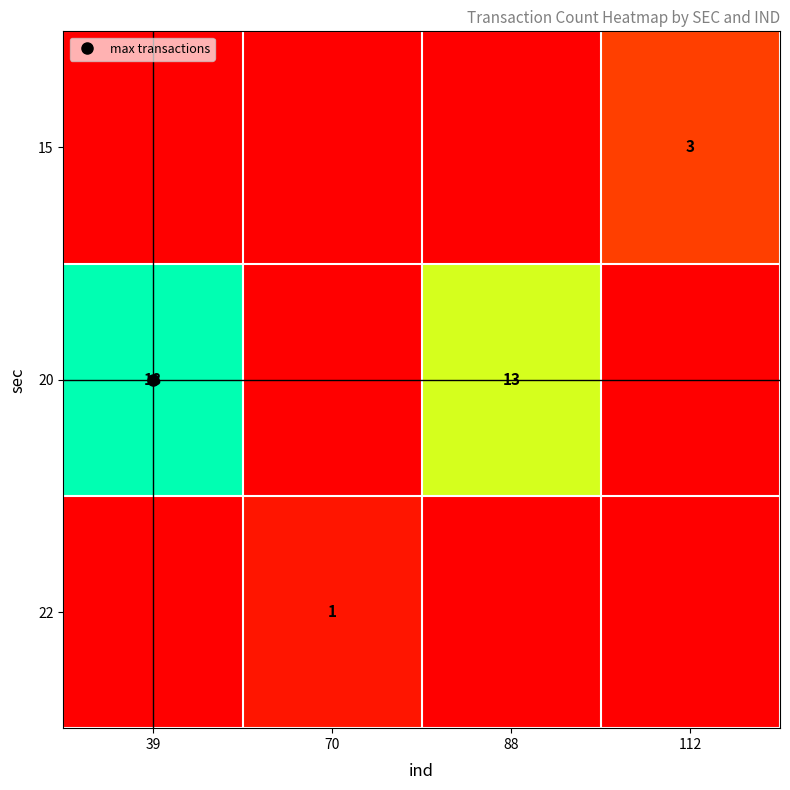

At 70, list the series in order from largest to smallest.

22, 15, 20